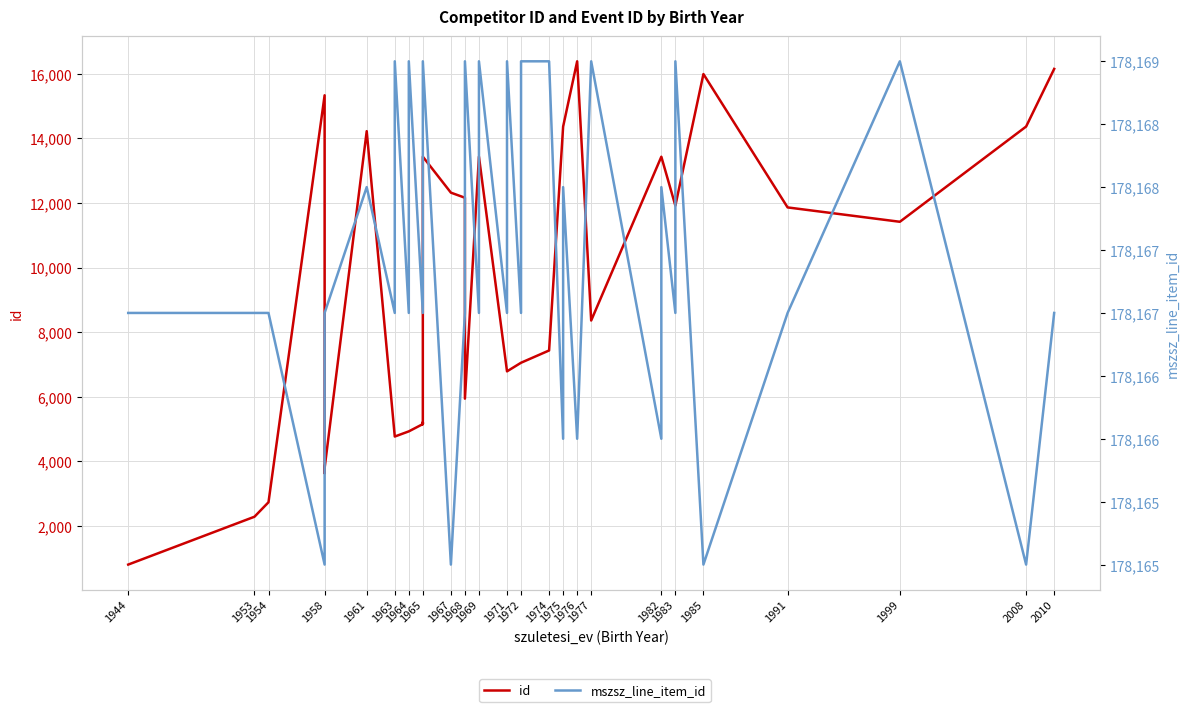

Is this an area chart (filled region under the line)?

No